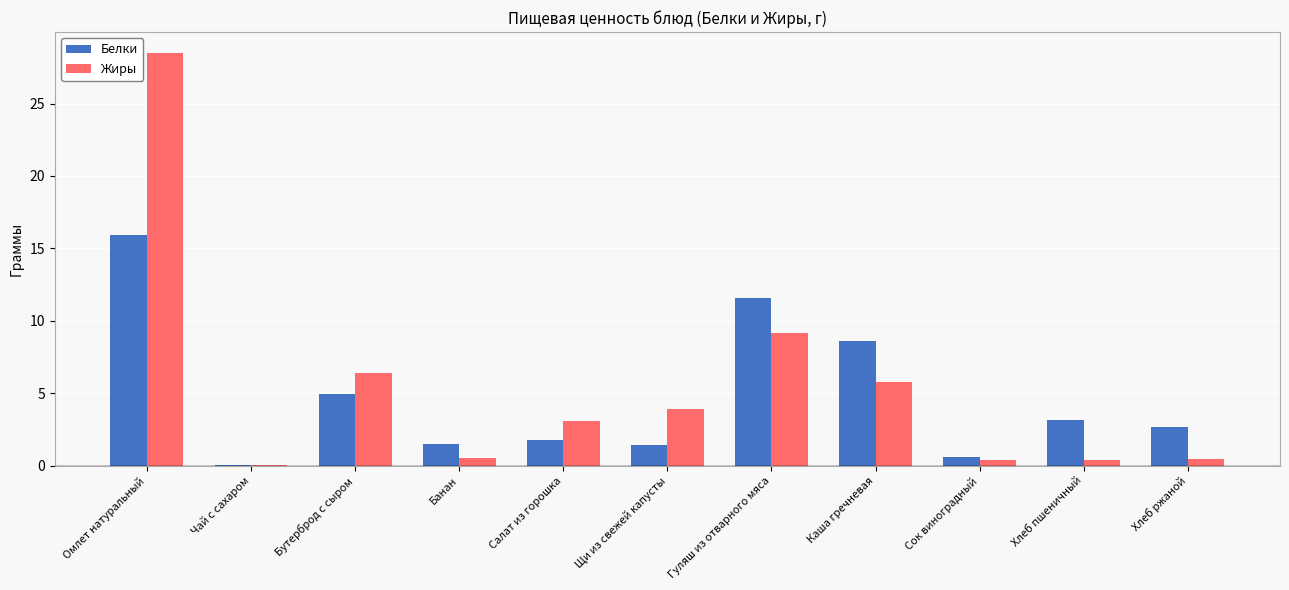

Read the Белки value at Сок виноградный.

0.6